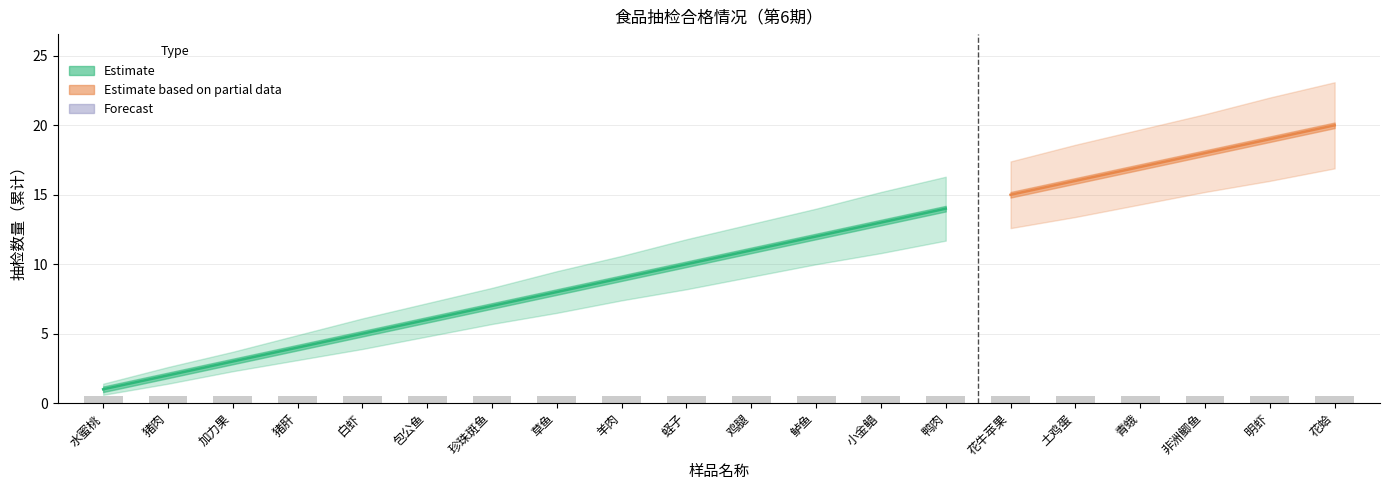

At how many categories does at least one series exceed 17?

6